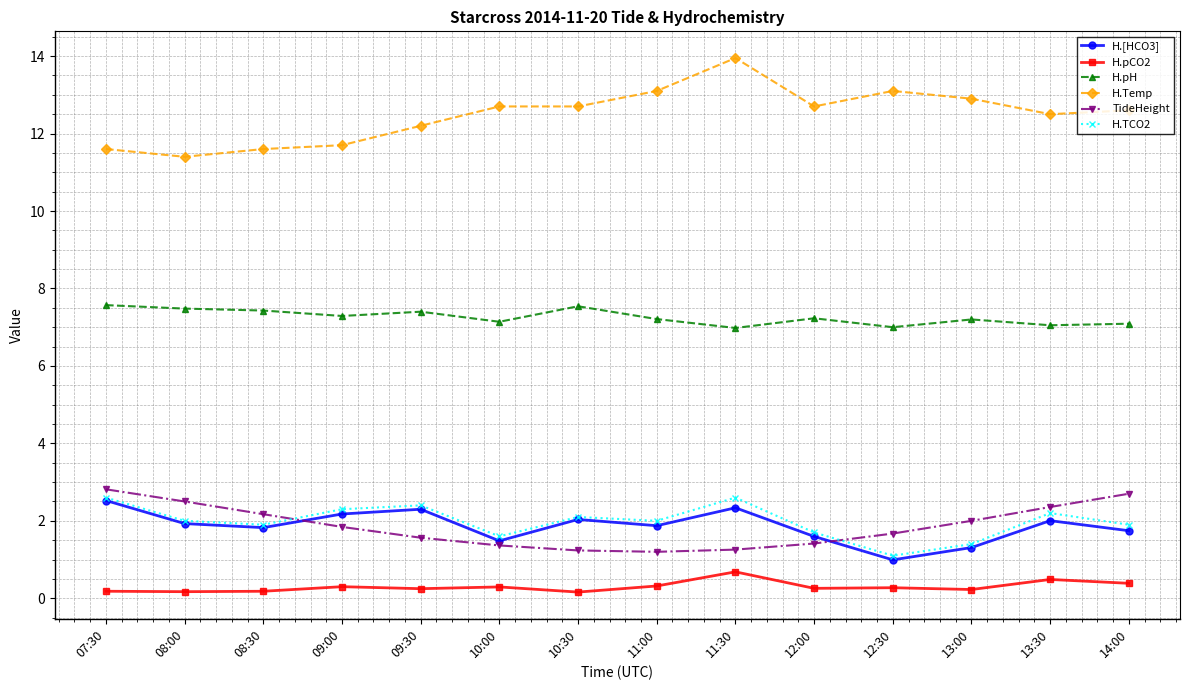

True or false: H.pCO2 and H.Temp cross at least once.

False